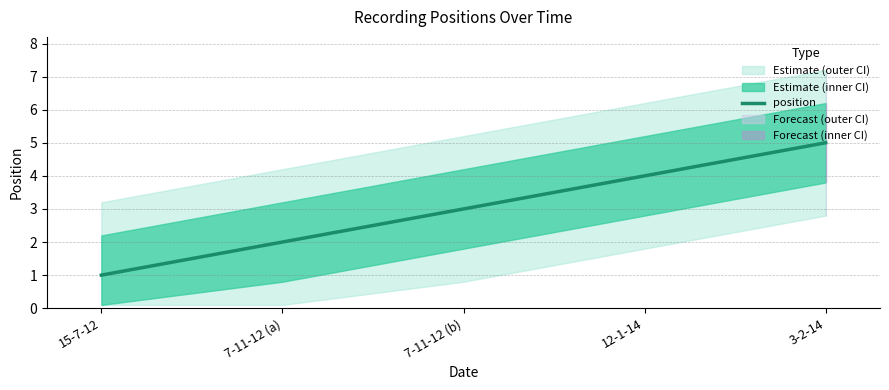

What is the sum of the values at 3-2-14 and 7-11-12 (b)?

8